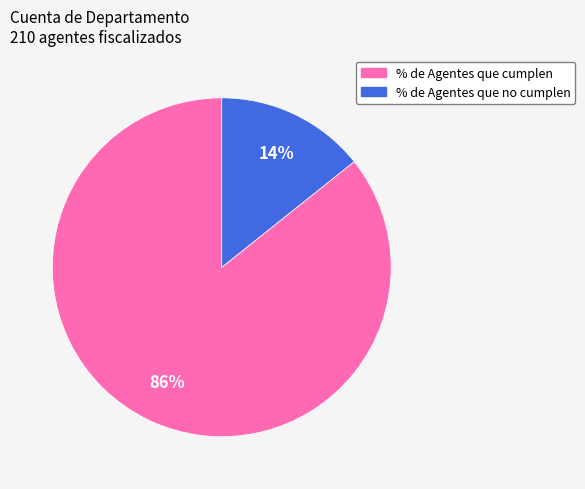

Is the sum of % de Agentes que cumplen and % de Agentes que no cumplen greater than half?

Yes